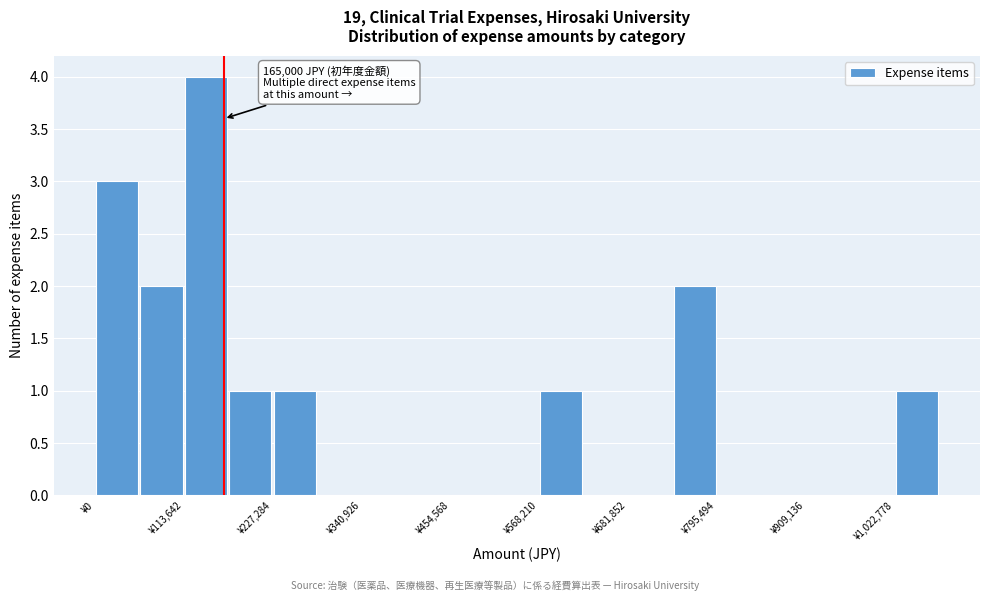

Around what value on the x-axis is the tallest bar? Give the approximate position of its centre, as read against the axis.

140000